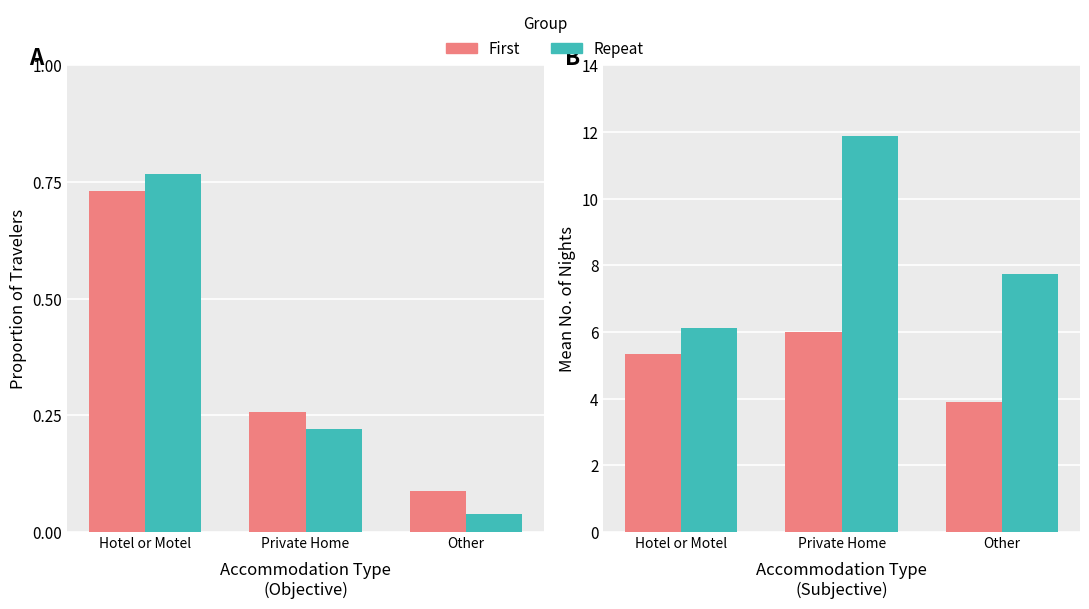

The value of Repeat at Hotel or Motel is 6.1. True or false?

True